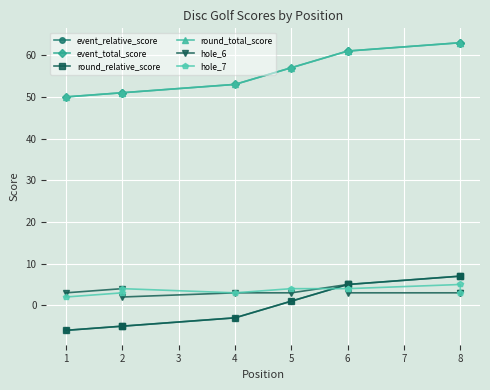

List the series in order of their peak value, lowest first.

hole_6, hole_7, event_relative_score, round_relative_score, event_total_score, round_total_score